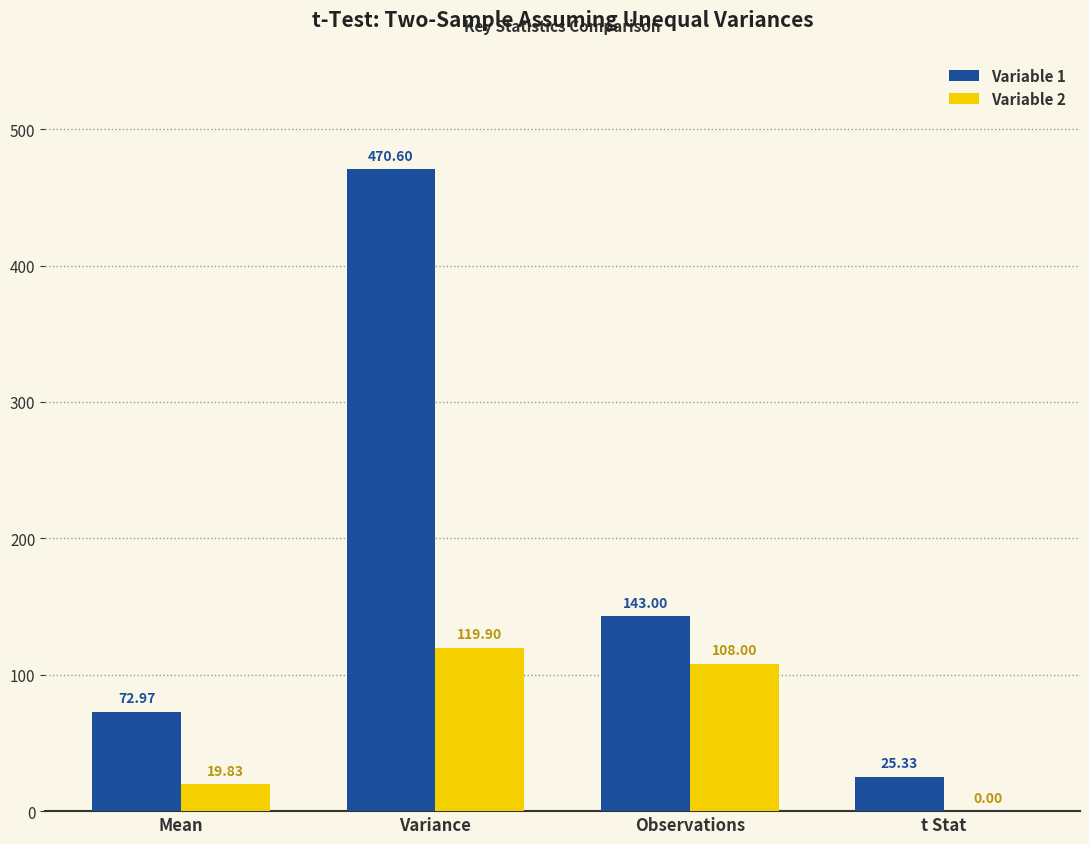

Reading left to right, what are all the values shown in this chart?

Variable 1: 73.0	470.6	143.0	25.3
Variable 2: 19.8	119.9	108.0	0.0